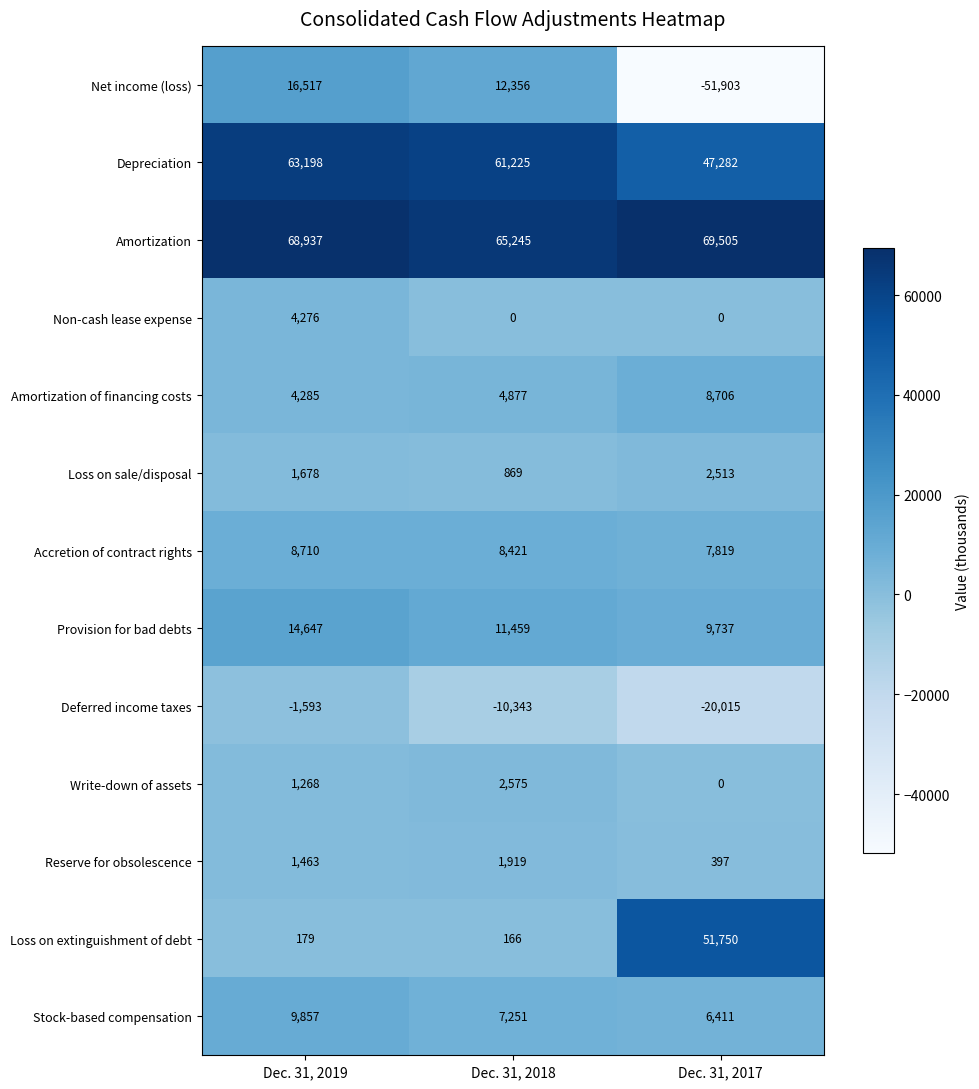

Is it true that Accretion of contract rights equals 14817 at Dec. 31, 2019?

False